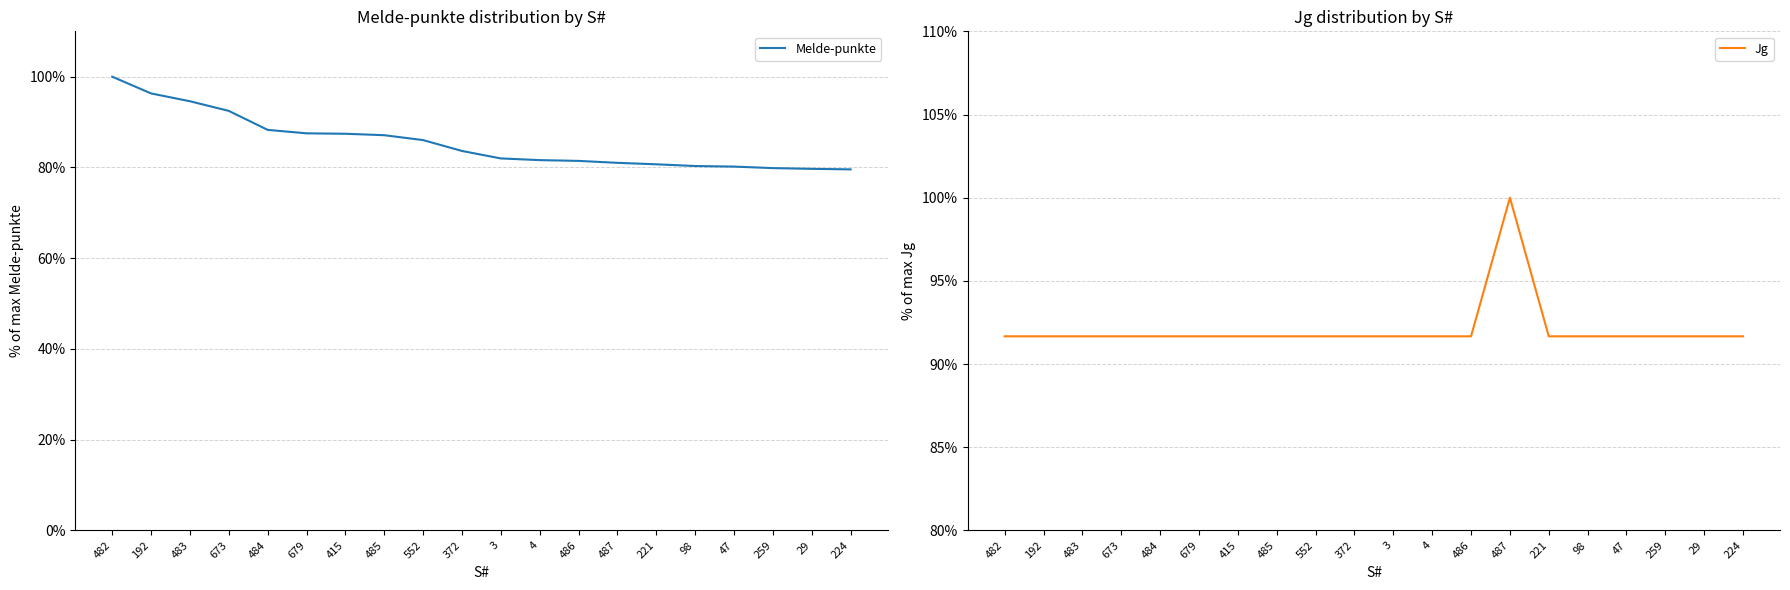

How many times do Jg and Melde-punkte cross each other?

1